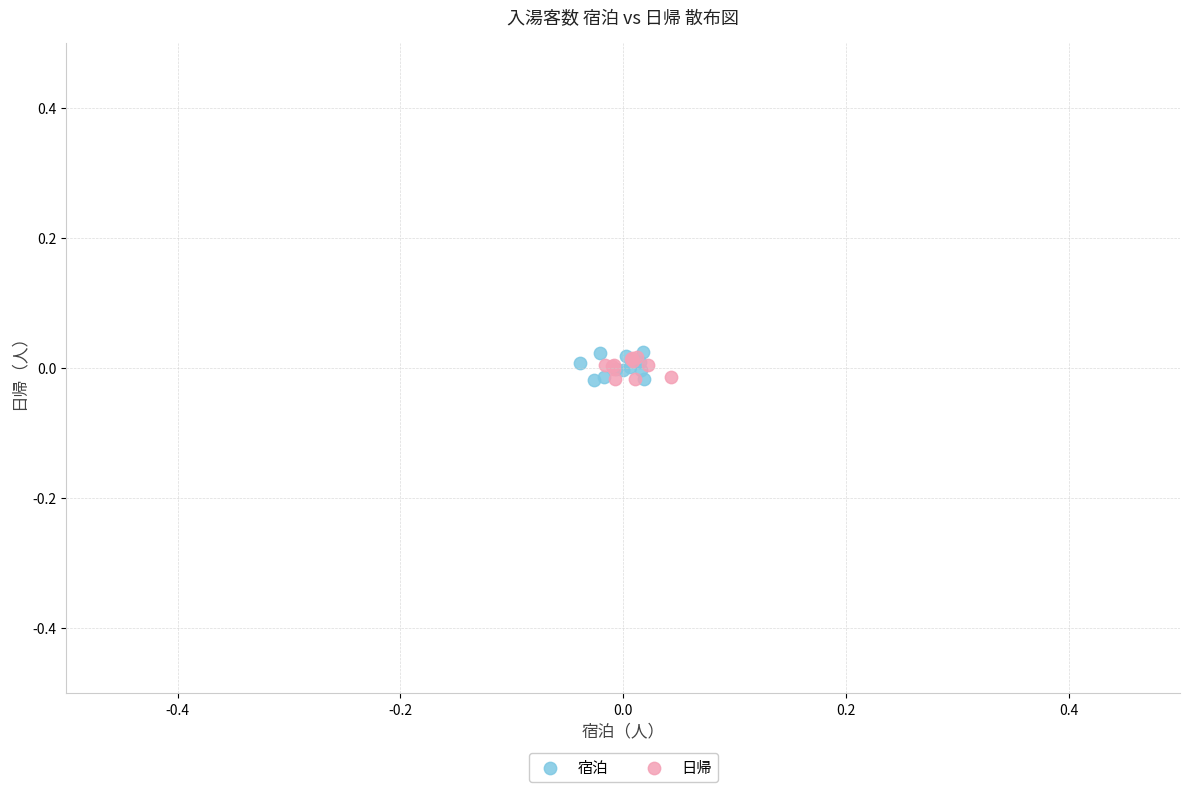

What are all the series names shown in the legend?

宿泊, 日帰